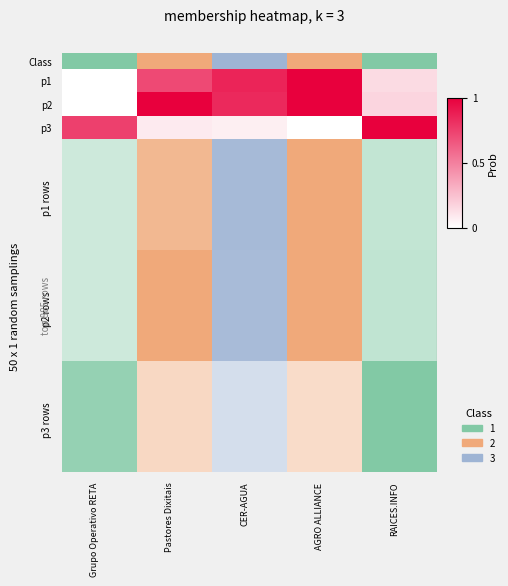

What is the maximum value shown in the chart?

1.0